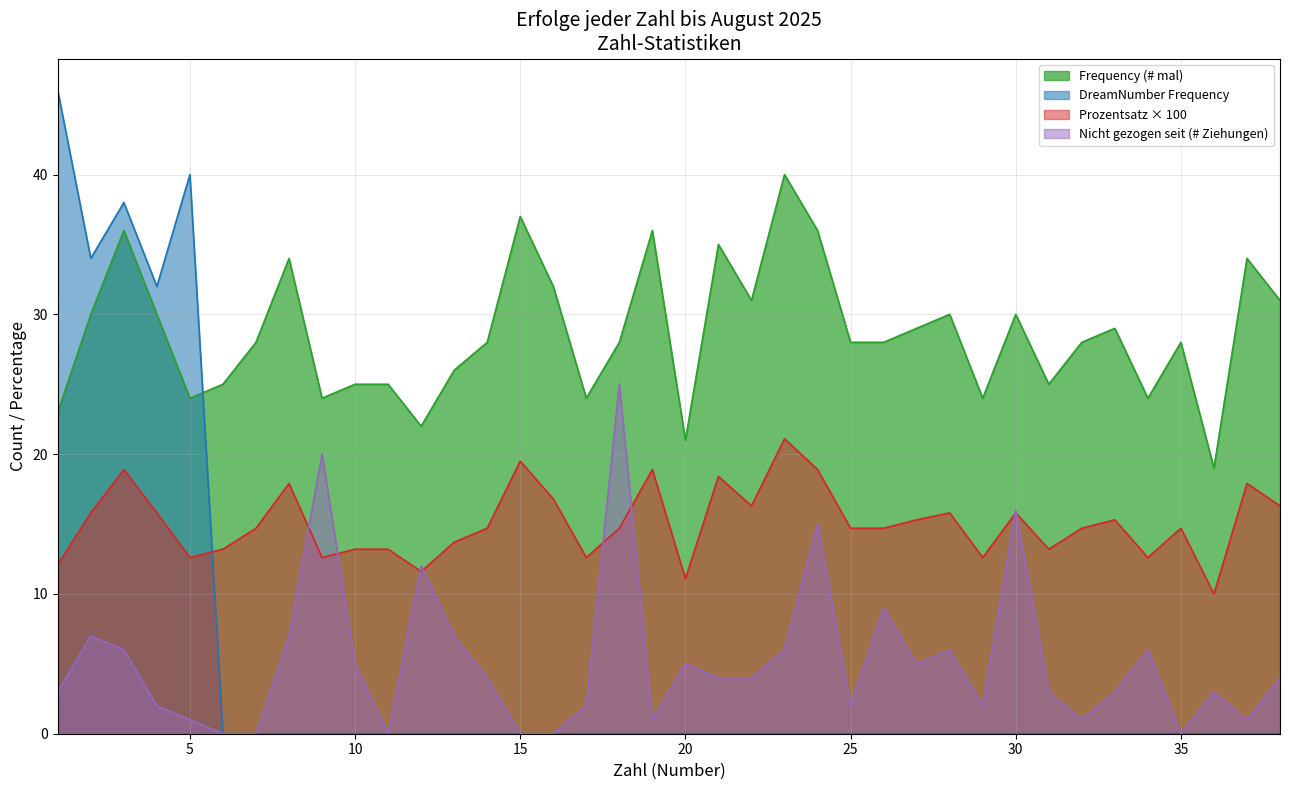

Is the value of Prozentsatz (%) at 30 greater than the value of Frequency (# mal) at 19?

No